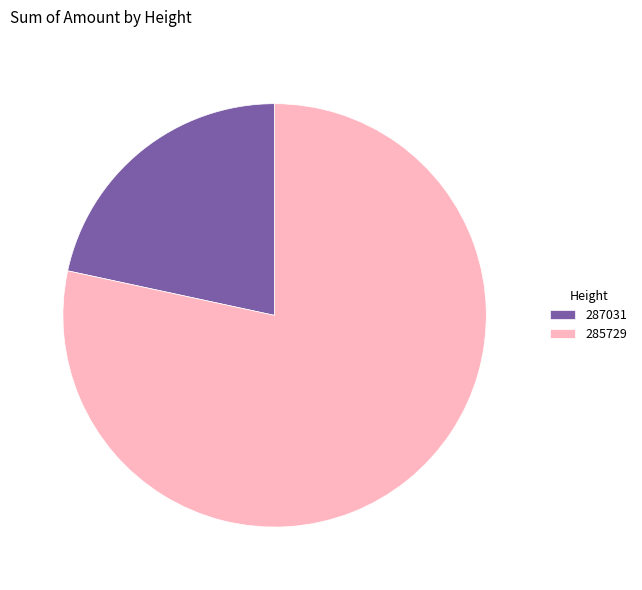

Approximately how many times larger is the value at 285729 compared to 287031?

3.6